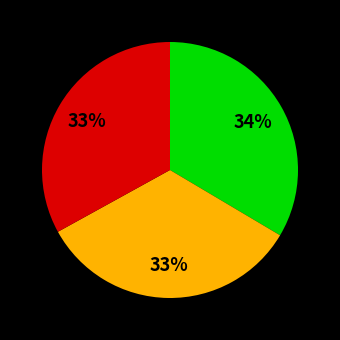

Does any single category account for the majority?

No